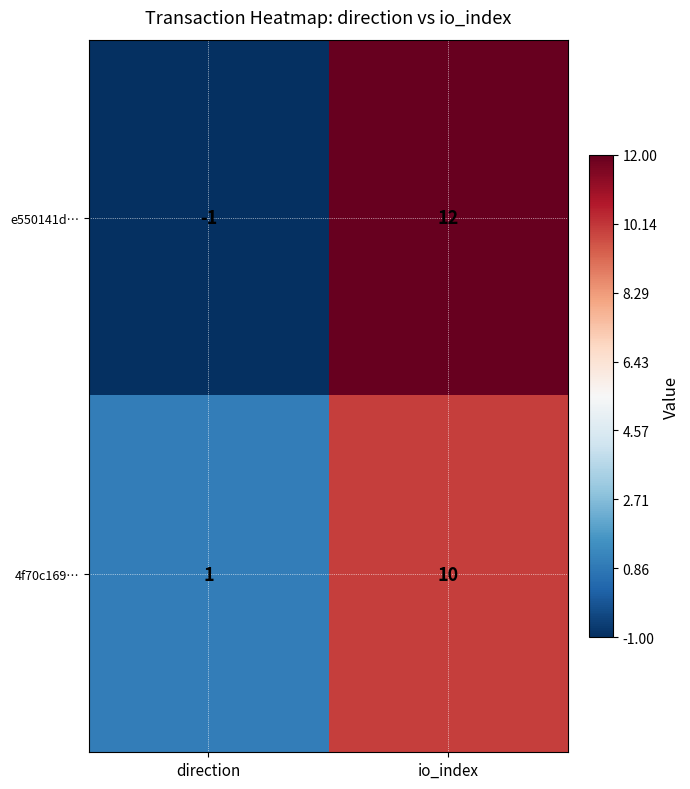

Read the e550141d… value at io_index.

12